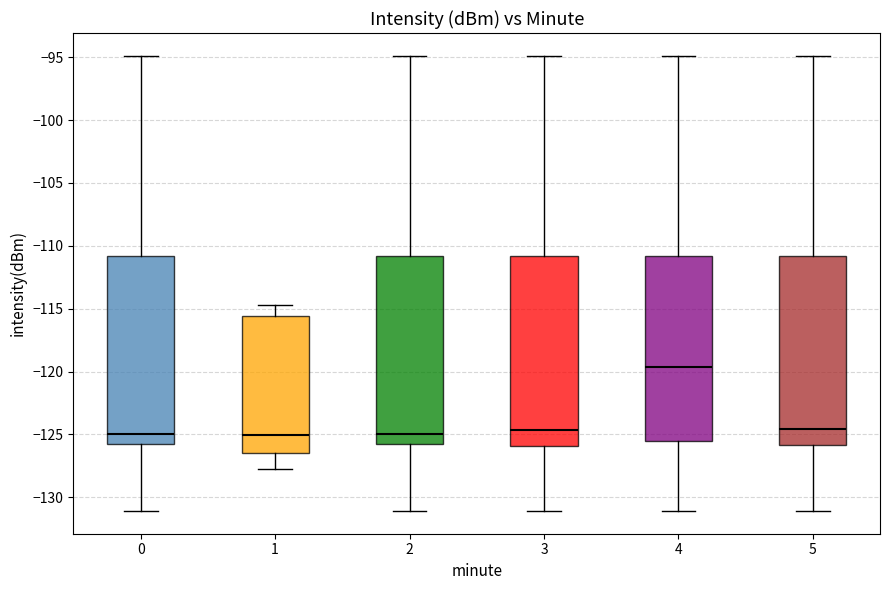

Reading left to right, read every box against the y-axis: the position of its median line, the range the box covers, and the ends of its whiskers. The values are not printed on the chart, so give them approximately, as read against the axis.

0: median -125.0, box -126.0 to -111.0, whiskers -131.0 to -95.0
1: median -125.0, box -126.5 to -115.5, whiskers -128.0 to -114.5
2: median -125.0, box -126.0 to -111.0, whiskers -131.0 to -95.0
3: median -124.5, box -126.0 to -111.0, whiskers -131.0 to -95.0
4: median -119.5, box -125.5 to -111.0, whiskers -131.0 to -95.0
5: median -124.5, box -126.0 to -111.0, whiskers -131.0 to -95.0